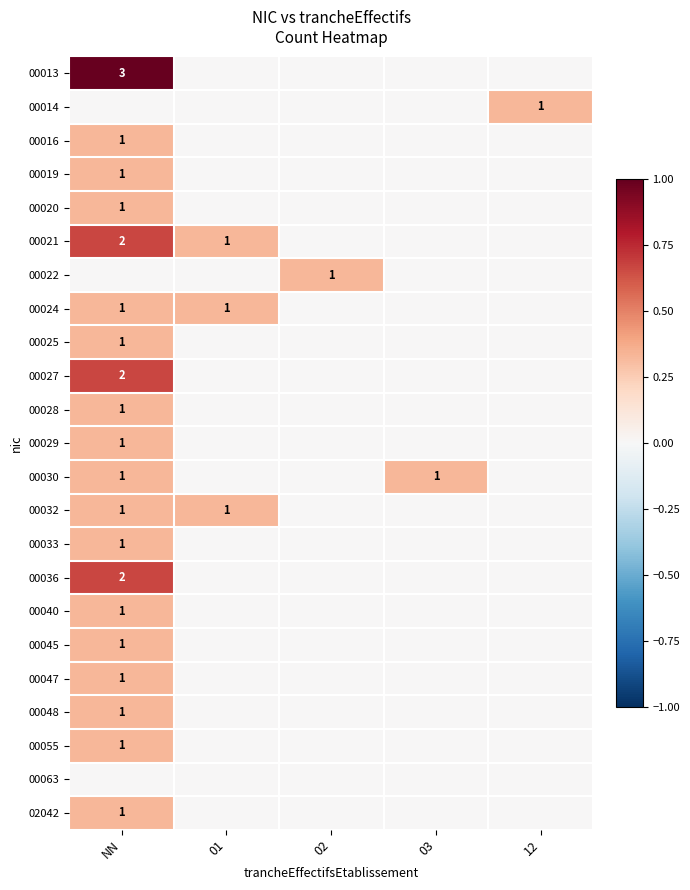

Which label corresponds to the largest value in the chart?

NN